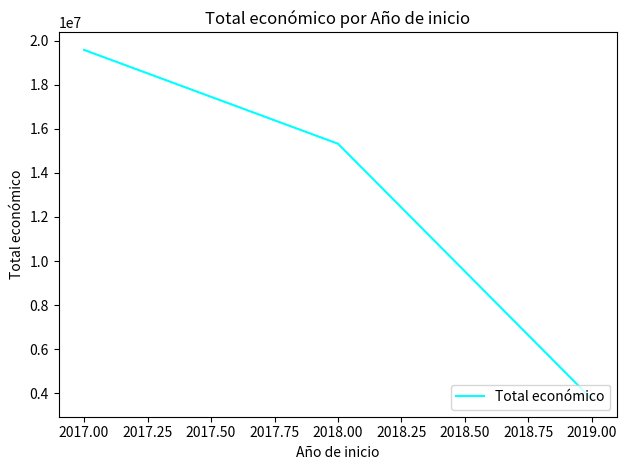

Is it true that the value at 2018.00 is 3139164?

False